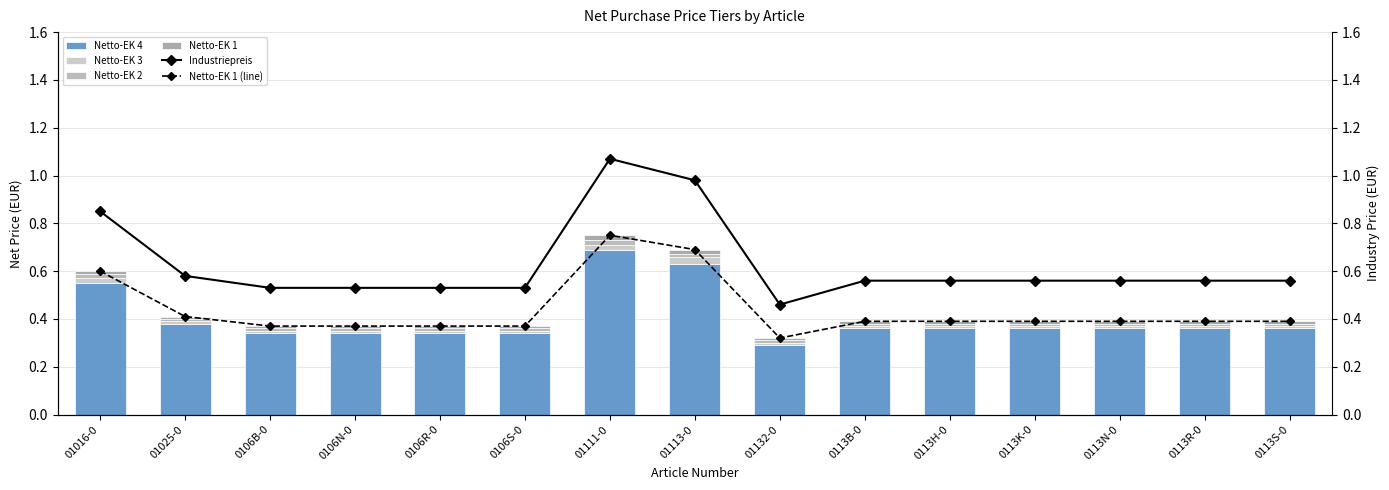

The value of Netto-EK 1 (line) at 01111-0 is 0.8. True or false?

True